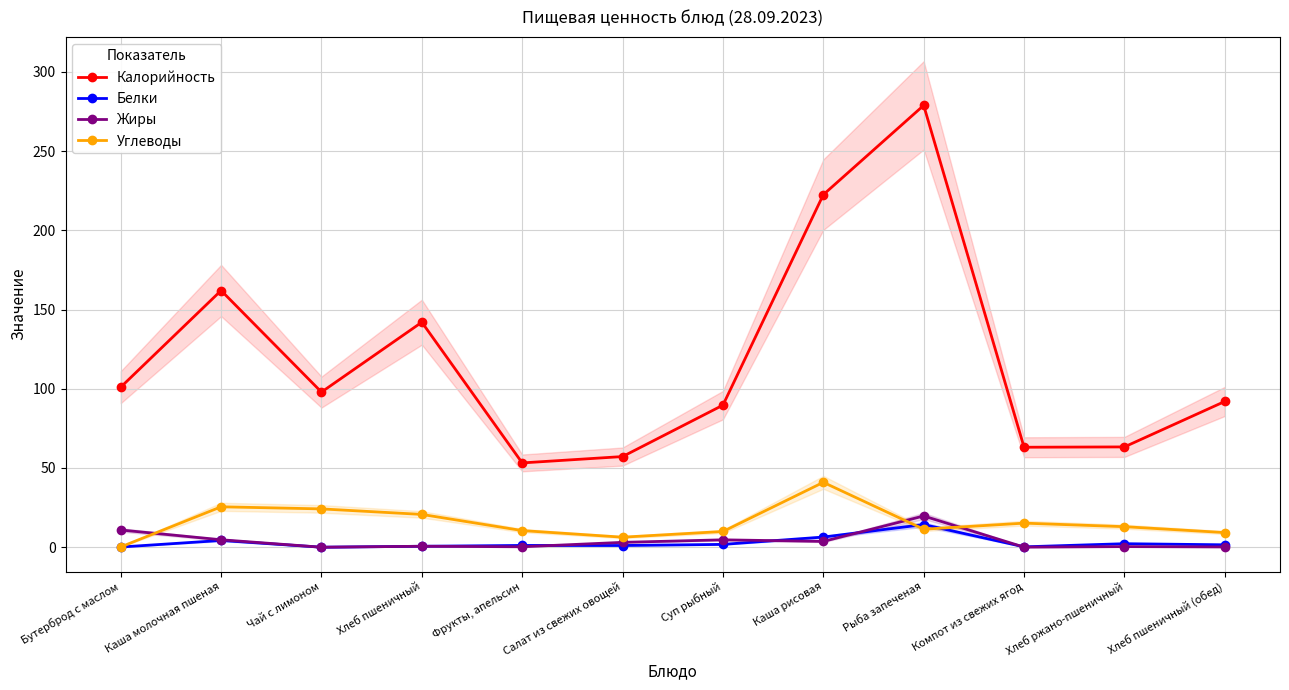

The value of Жиры at Салат из свежих овощей is 4.7. True or false?

False